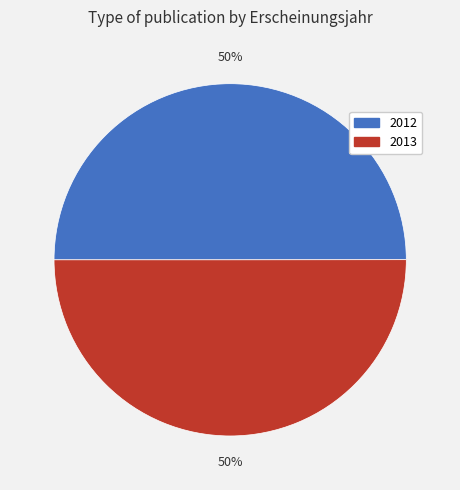

Combined, do 2013 and 2012 account for over 50%?

Yes